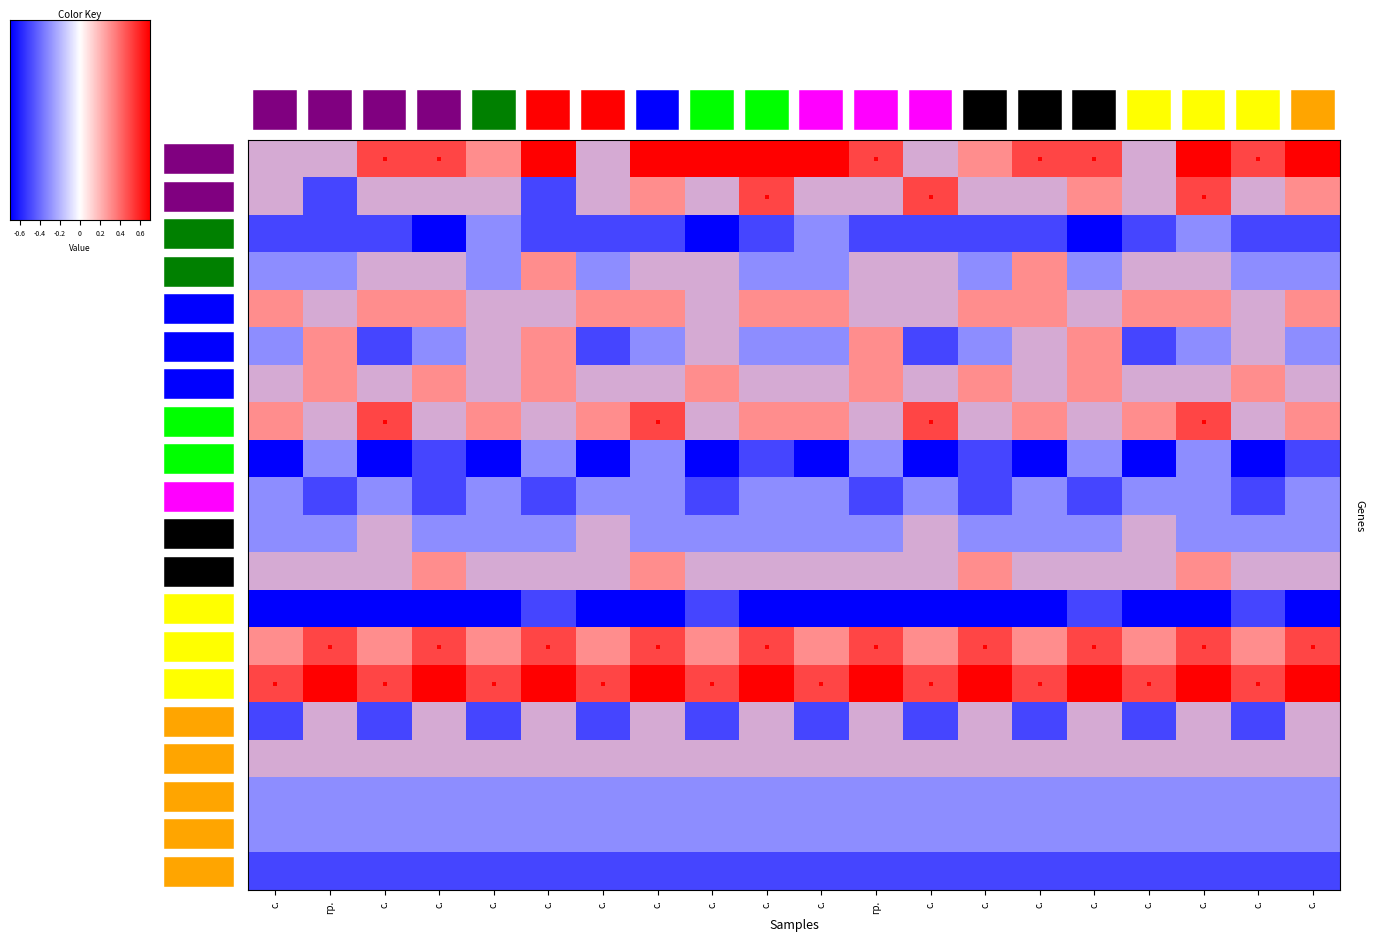

What is the sum of all BGS values?

44